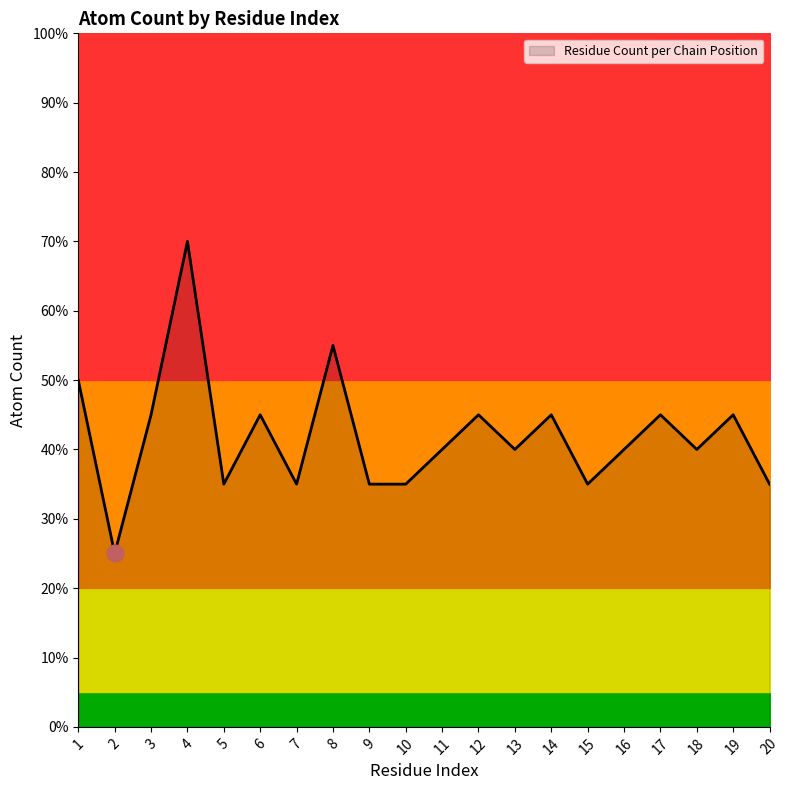

What is the value of the 20th point from the left?

7